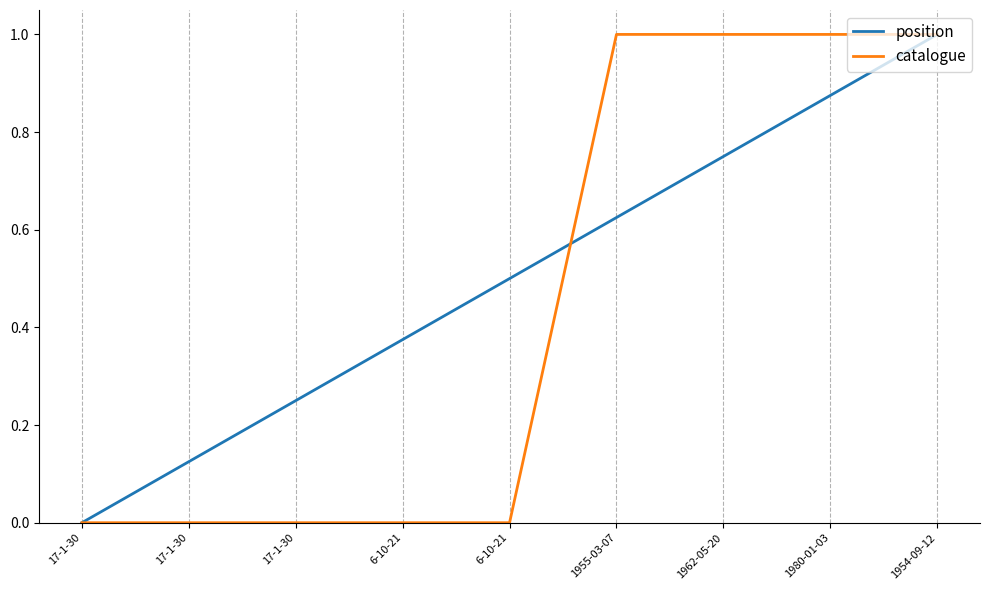

What are all the series names shown in the legend?

position, catalogue